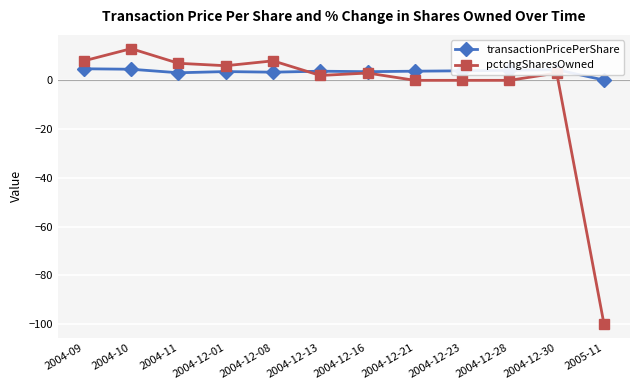

What is the value of the pctchgSharesOwned point at the 11th from the left?

3.0